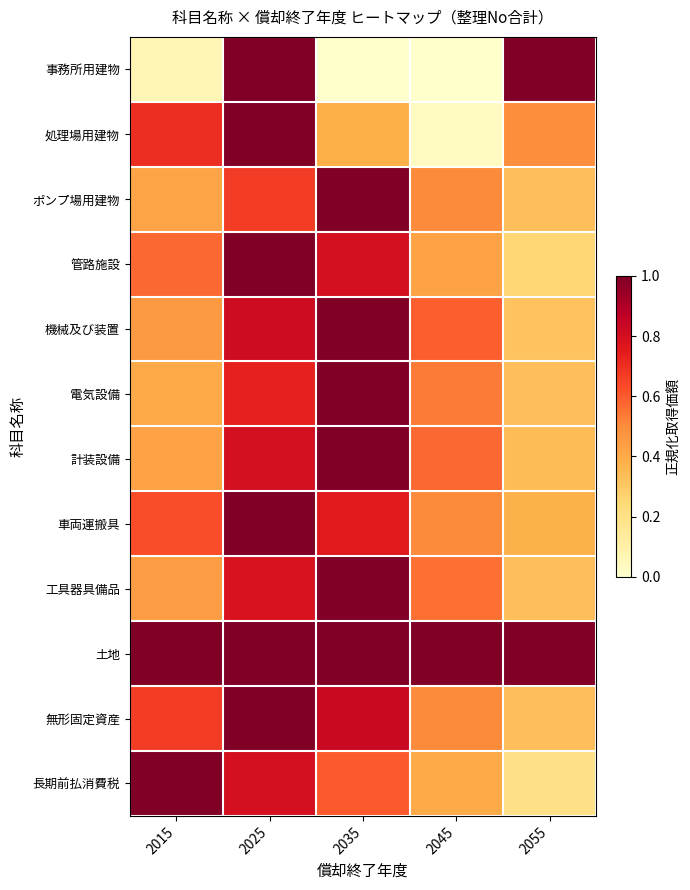

What is the total value across all series at 2015?

6.8